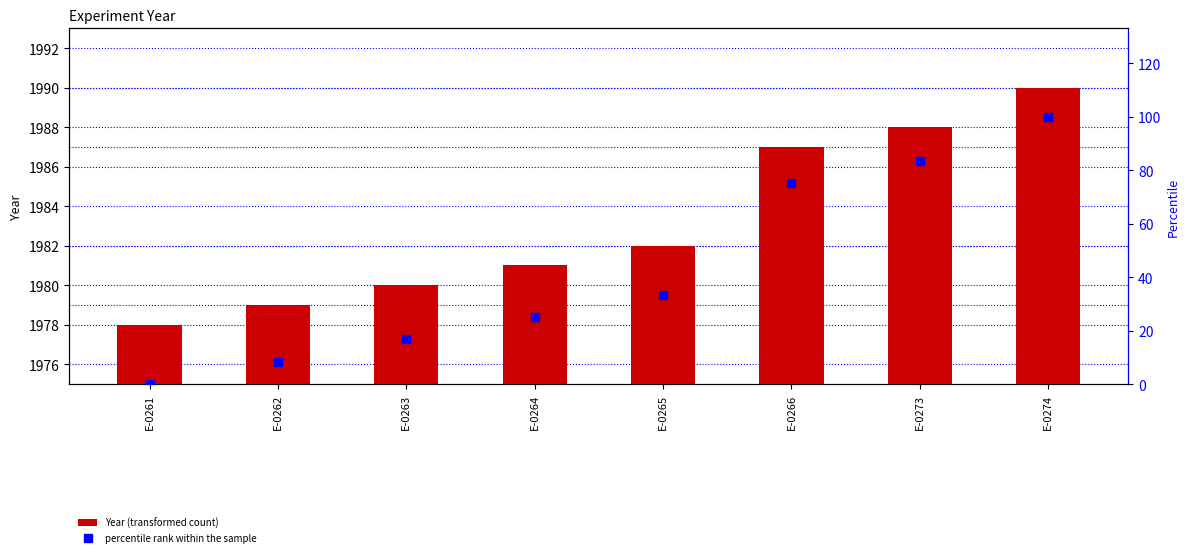

Is the value of percentile rank within the sample at E-0261 greater than the value of Year at E-0261?

No